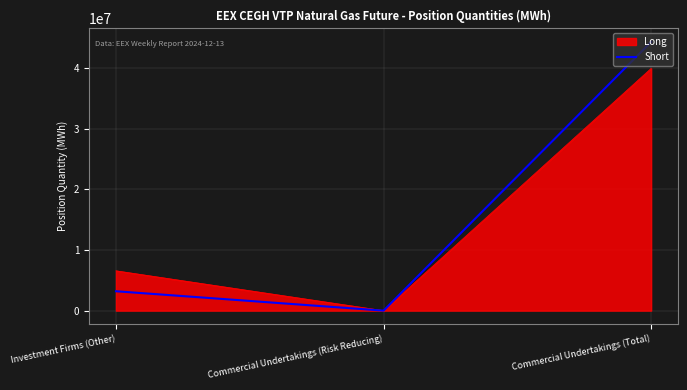

Rank the categories by Short value from highest to lowest.

Commercial Undertakings (Total), Investment Firms (Other), Commercial Undertakings (Risk Reducing)